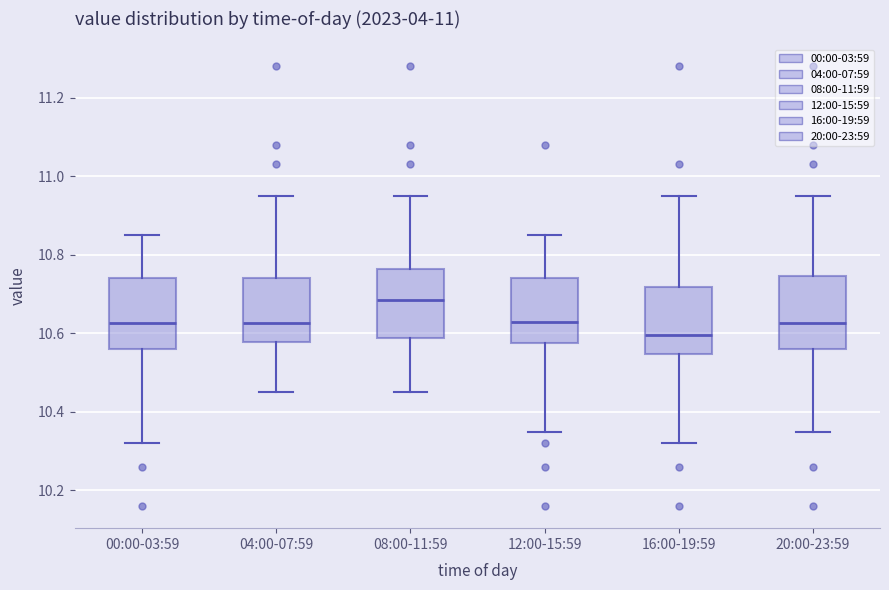

Which box's median line is the lowest?

16:00-19:59